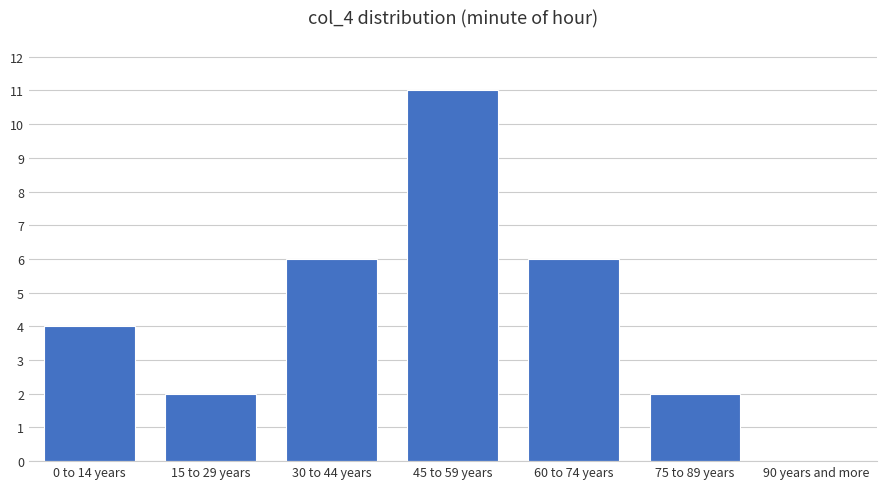

Reading left to right, transcribe all the data shown in this chart.

0 to 14 years=4	15 to 29 years=2	30 to 44 years=6	45 to 59 years=11	60 to 74 years=6	75 to 89 years=2	90 years and more=0